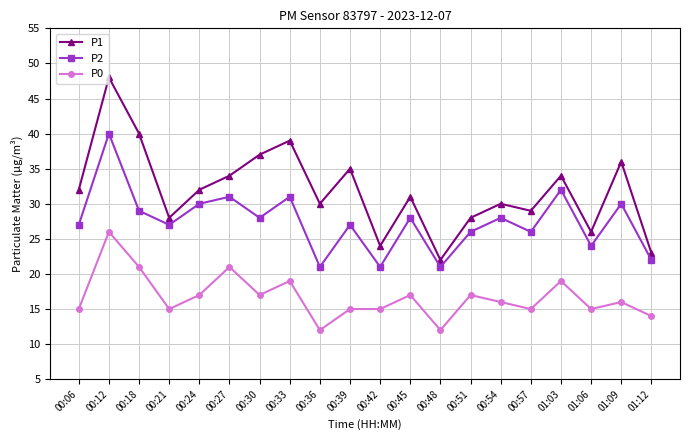

How many lines are shown in the chart?

3